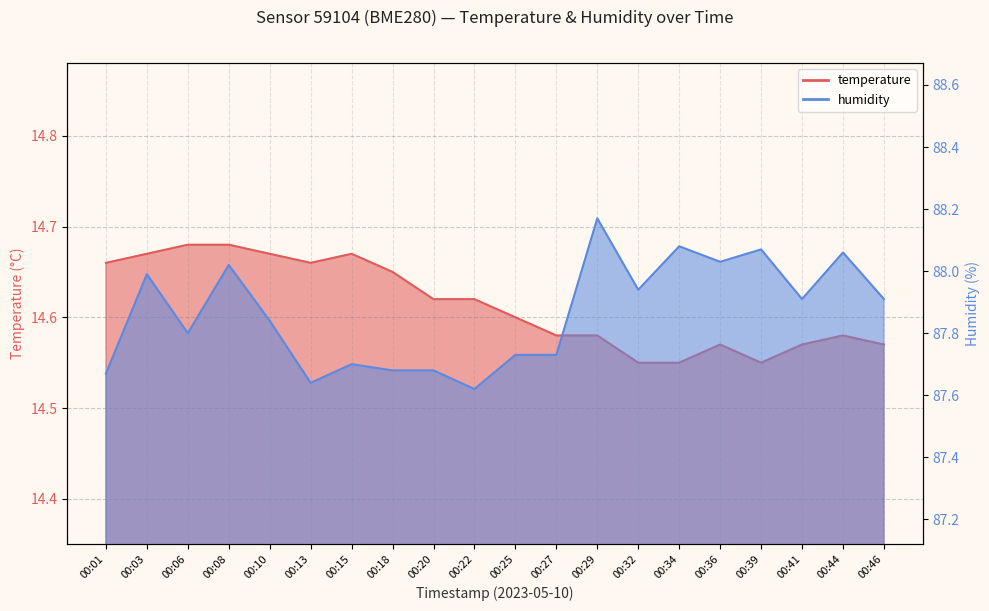

How many lines are shown in the chart?

2